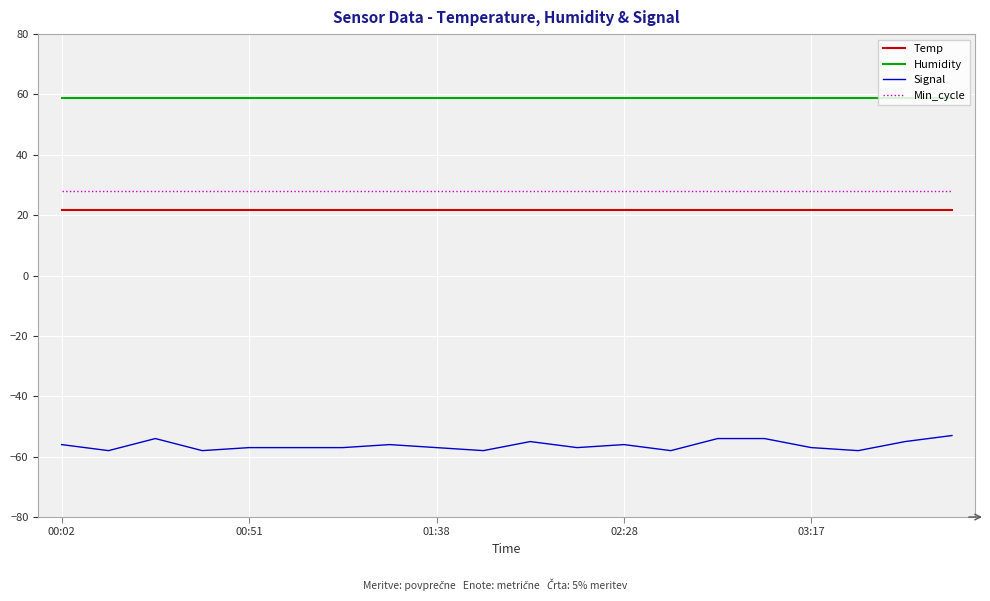

What is the maximum value shown in the chart?

58.8